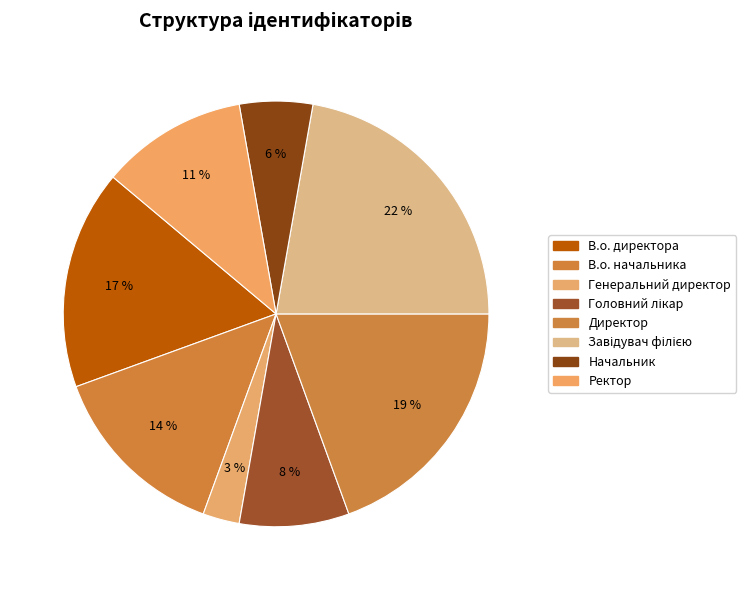

Do Ректор and Директор together represent more than half of the pie?

No